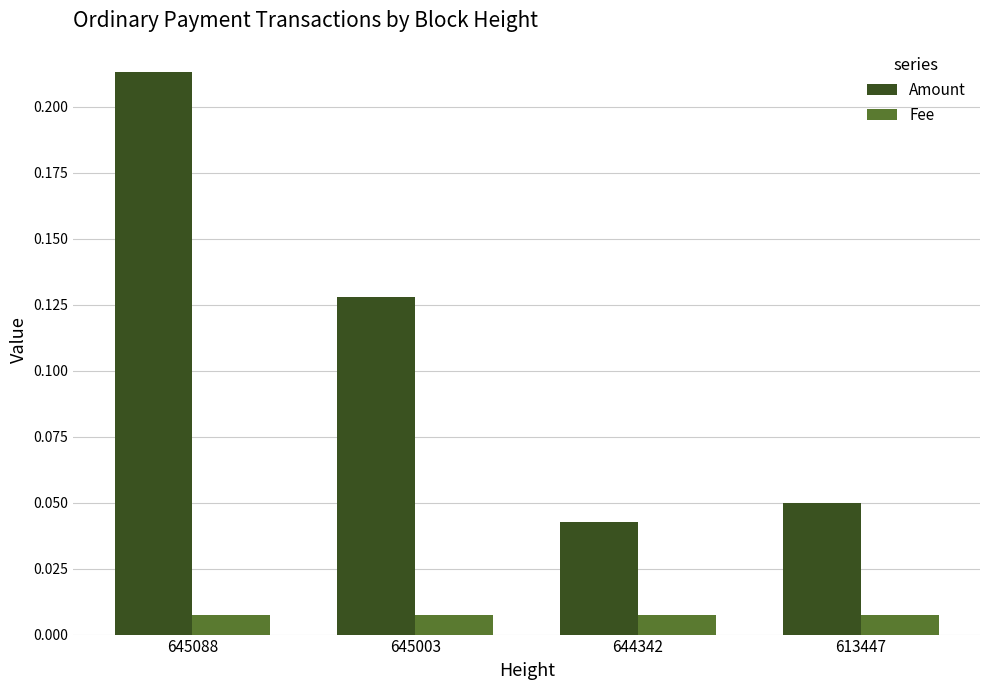

Does the chart contain any negative values?

No